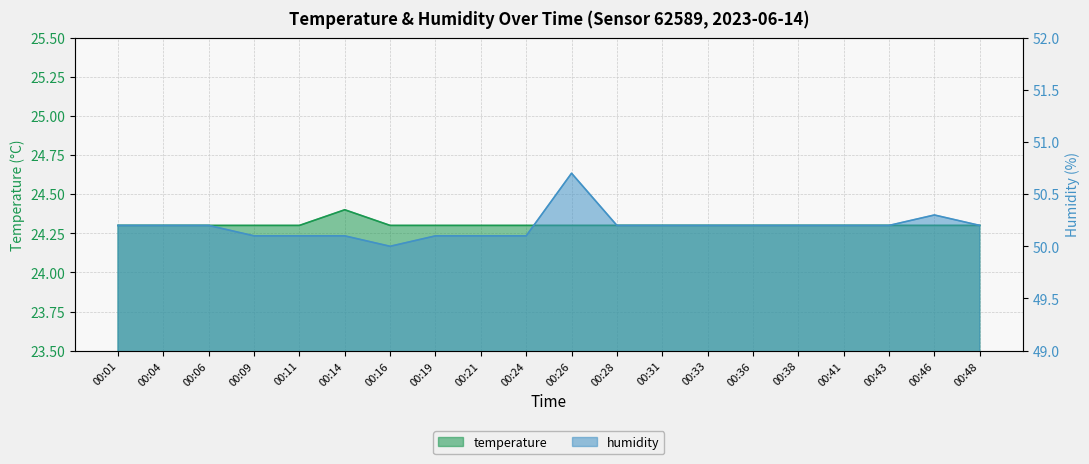

Reading left to right, transcribe all the data shown in this chart.

temperature: 24.3	24.3	24.3	24.3	24.3	24.4	24.3	24.3	24.3	24.3	24.3	24.3	24.3	24.3	24.3	24.3	24.3	24.3	24.3	24.3
humidity: 50.2	50.2	50.2	50.1	50.1	50.1	50.0	50.1	50.1	50.1	50.7	50.2	50.2	50.2	50.2	50.2	50.2	50.2	50.3	50.2